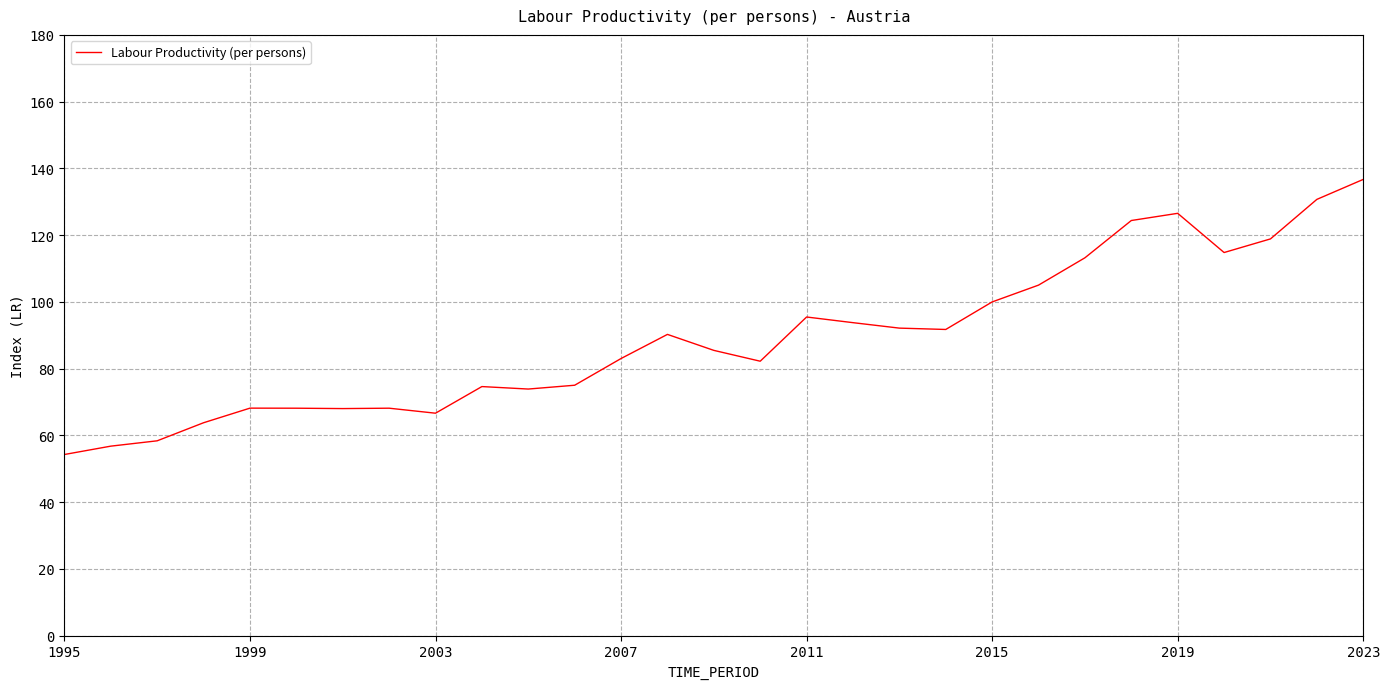

How many values are below 85?

14